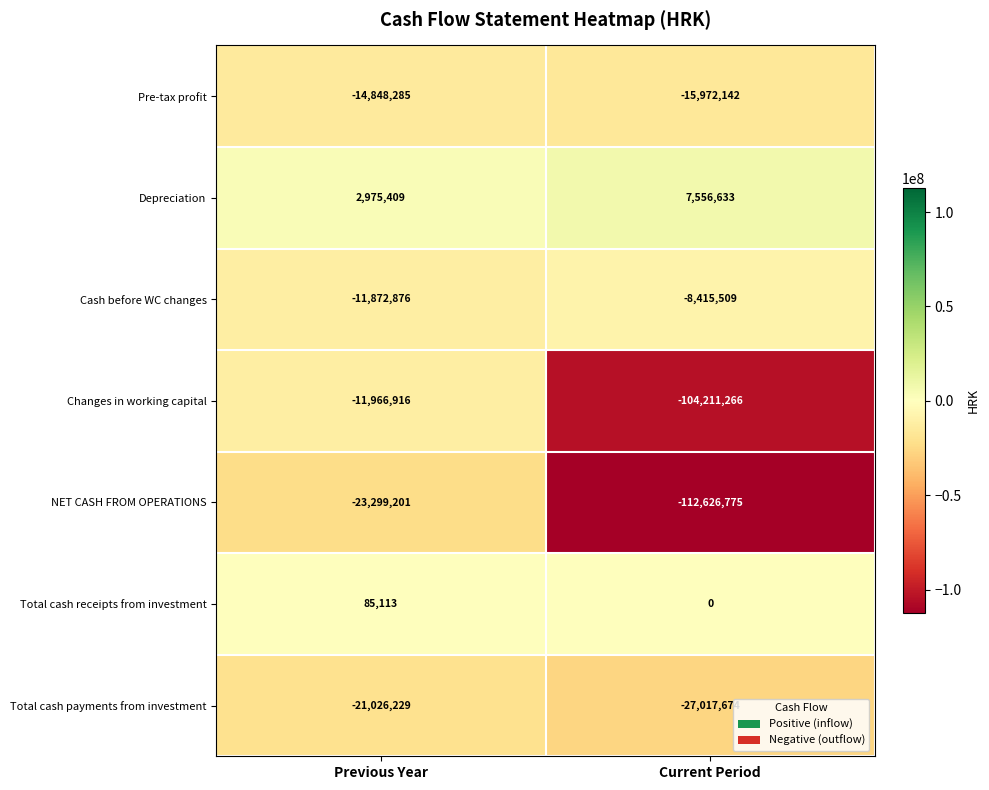

True or false: Total cash payments from investment has a value of -27017674 at Current Period.

True